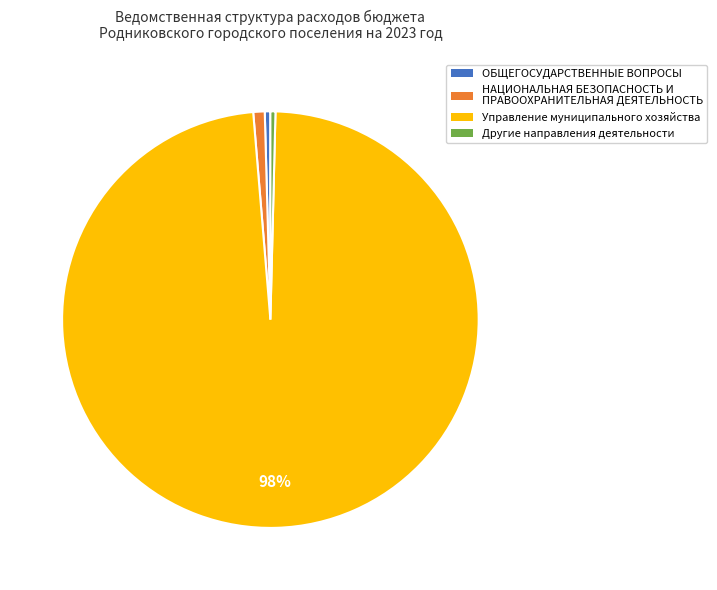

Approximately how many times larger is the value at Другие направления деятельности compared to ОБЩЕГОСУДАРСТВЕННЫЕ ВОПРОСЫ?

0.9